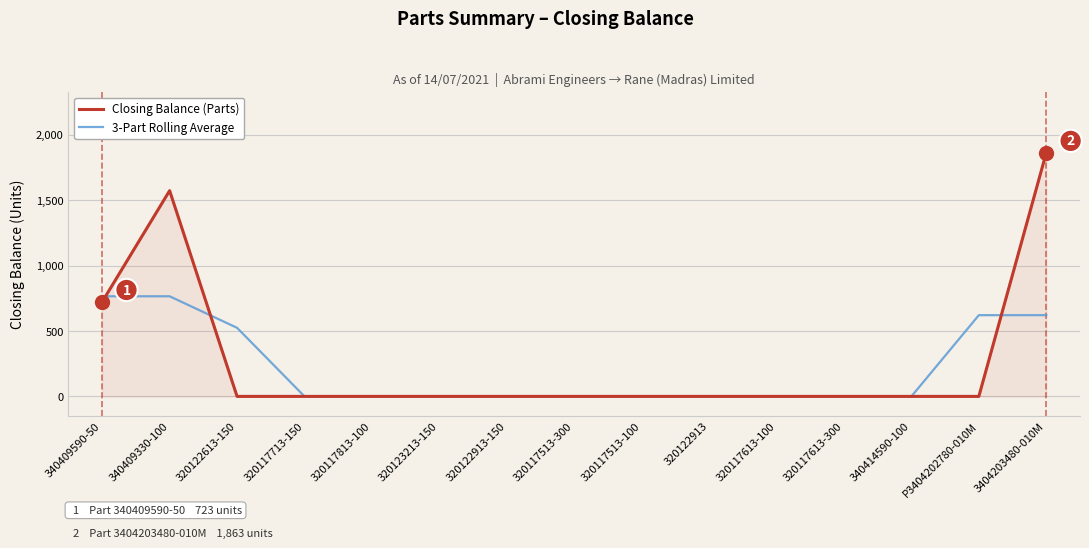

Reading right to left, list all the values displayed in this chart.

Closing Balance (Parts): 3404203480-010M=1863.0	P3404202780-010M=0.0	340414590-100=0.0	320117613-300=0.0	320117613-100=0.0	320122913=0.0	320117513-100=0.0	320117513-300=0.0	320122913-150=0.0	320123213-150=0.0	320117813-100=0.0	320117713-150=0.0	320122613-150=0.0	340409330-100=1573.0	340409590-50=723.0
3-Part Rolling Average: 3404203480-010M=621.0	P3404202780-010M=621.0	340414590-100=0.0	320117613-300=0.0	320117613-100=0.0	320122913=0.0	320117513-100=0.0	320117513-300=0.0	320122913-150=0.0	320123213-150=0.0	320117813-100=0.0	320117713-150=0.0	320122613-150=524.3	340409330-100=765.3	340409590-50=765.3